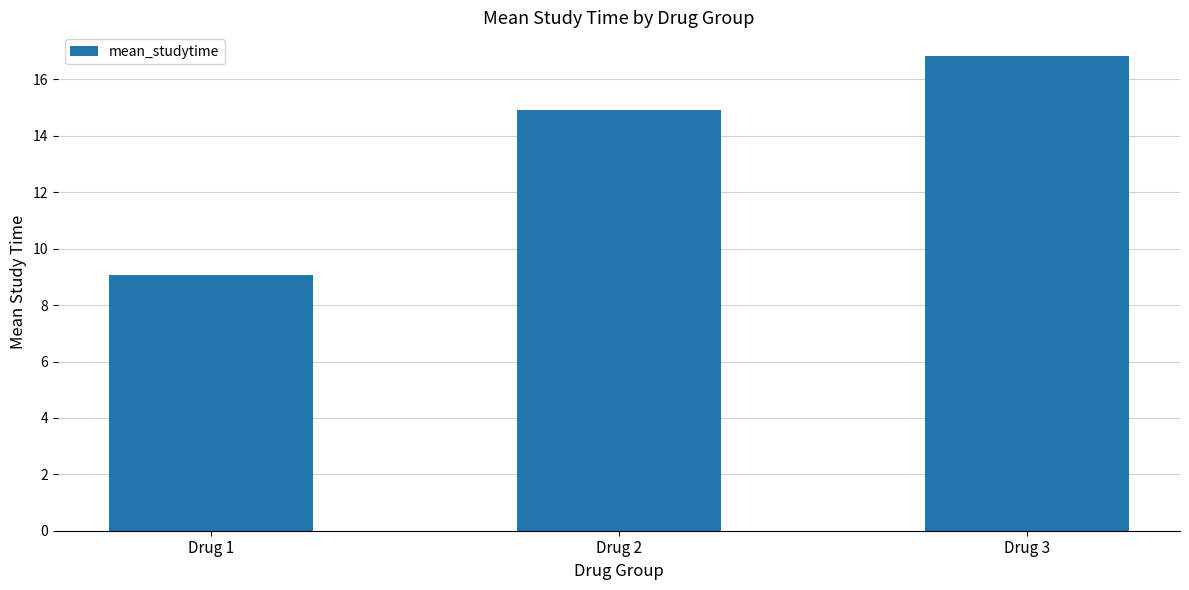

What is the average value?

13.6